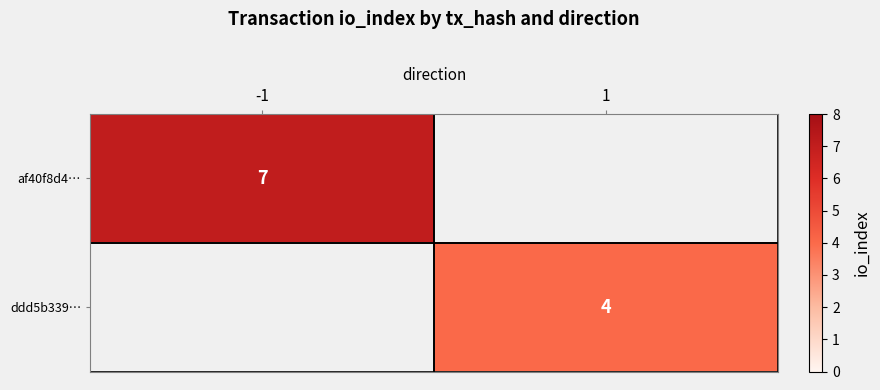

The af40f8d4… series shows 7 at -1. True or false?

True